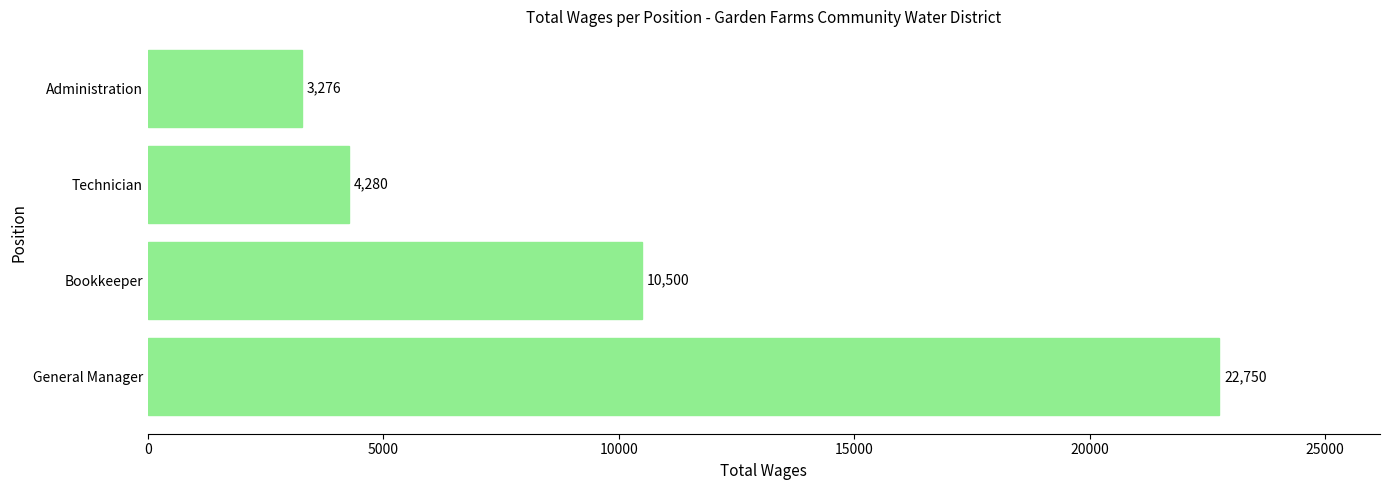

What is the smallest value displayed?

3276